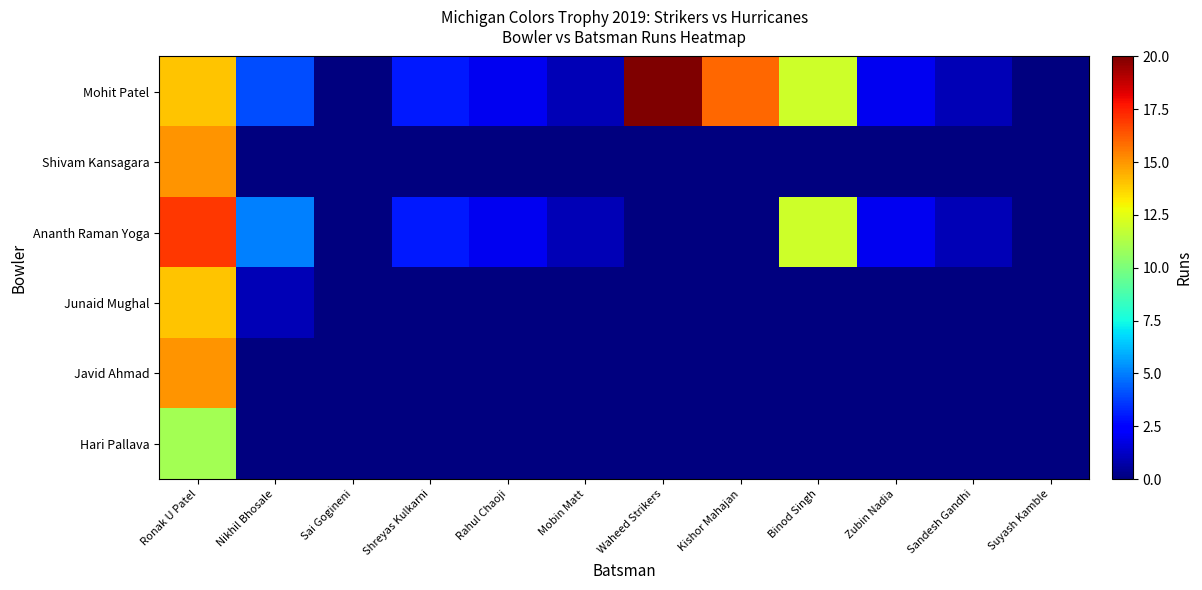

Reading right to left, extract all data points from this chart.

Mohit Patel: Suyash Kamble=0	Sandesh Gandhi=1	Zubin Nadia=2	Binod Singh=12	Kishor Mahajan=16	Waheed Strikers=20	Mobin Matt=1	Rahul Chaoji=2	Shreyas Kulkarni=3	Sai Gogineni=0	Nikhil Bhosale=4	Ronak U Patel=14
Shivam Kansagara: Suyash Kamble=0	Sandesh Gandhi=0	Zubin Nadia=0	Binod Singh=0	Kishor Mahajan=0	Waheed Strikers=0	Mobin Matt=0	Rahul Chaoji=0	Shreyas Kulkarni=0	Sai Gogineni=0	Nikhil Bhosale=0	Ronak U Patel=15
Ananth Raman Yoga: Suyash Kamble=0	Sandesh Gandhi=1	Zubin Nadia=2	Binod Singh=12	Kishor Mahajan=0	Waheed Strikers=0	Mobin Matt=1	Rahul Chaoji=2	Shreyas Kulkarni=3	Sai Gogineni=0	Nikhil Bhosale=5	Ronak U Patel=17
Junaid Mughal: Suyash Kamble=0	Sandesh Gandhi=0	Zubin Nadia=0	Binod Singh=0	Kishor Mahajan=0	Waheed Strikers=0	Mobin Matt=0	Rahul Chaoji=0	Shreyas Kulkarni=0	Sai Gogineni=0	Nikhil Bhosale=1	Ronak U Patel=14
Javid Ahmad: Suyash Kamble=0	Sandesh Gandhi=0	Zubin Nadia=0	Binod Singh=0	Kishor Mahajan=0	Waheed Strikers=0	Mobin Matt=0	Rahul Chaoji=0	Shreyas Kulkarni=0	Sai Gogineni=0	Nikhil Bhosale=0	Ronak U Patel=15
Hari Pallava: Suyash Kamble=0	Sandesh Gandhi=0	Zubin Nadia=0	Binod Singh=0	Kishor Mahajan=0	Waheed Strikers=0	Mobin Matt=0	Rahul Chaoji=0	Shreyas Kulkarni=0	Sai Gogineni=0	Nikhil Bhosale=0	Ronak U Patel=11